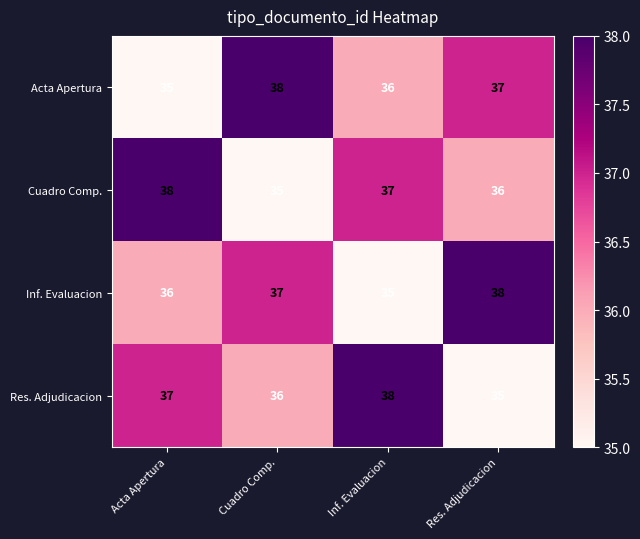

Is it true that Res. Adjudicacion equals 59 at Cuadro Comp.?

False